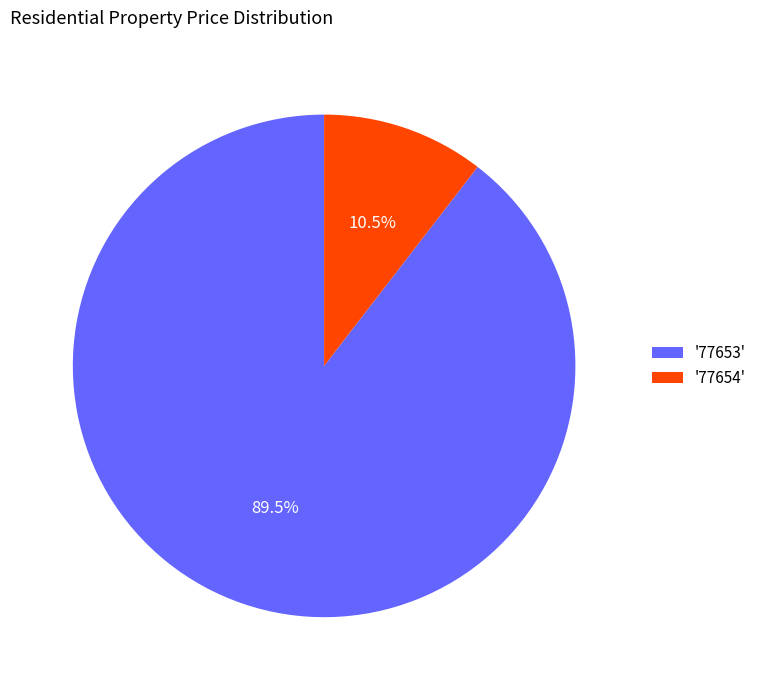

Count the number of slices in the pie.

2